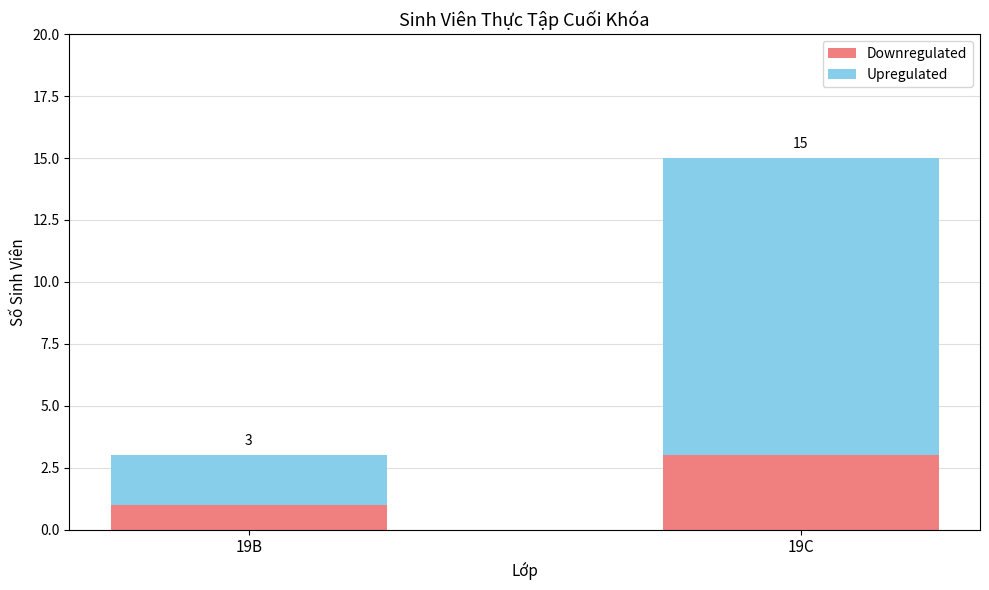

Reading right to left, transcribe the values for Downregulated.

3	1